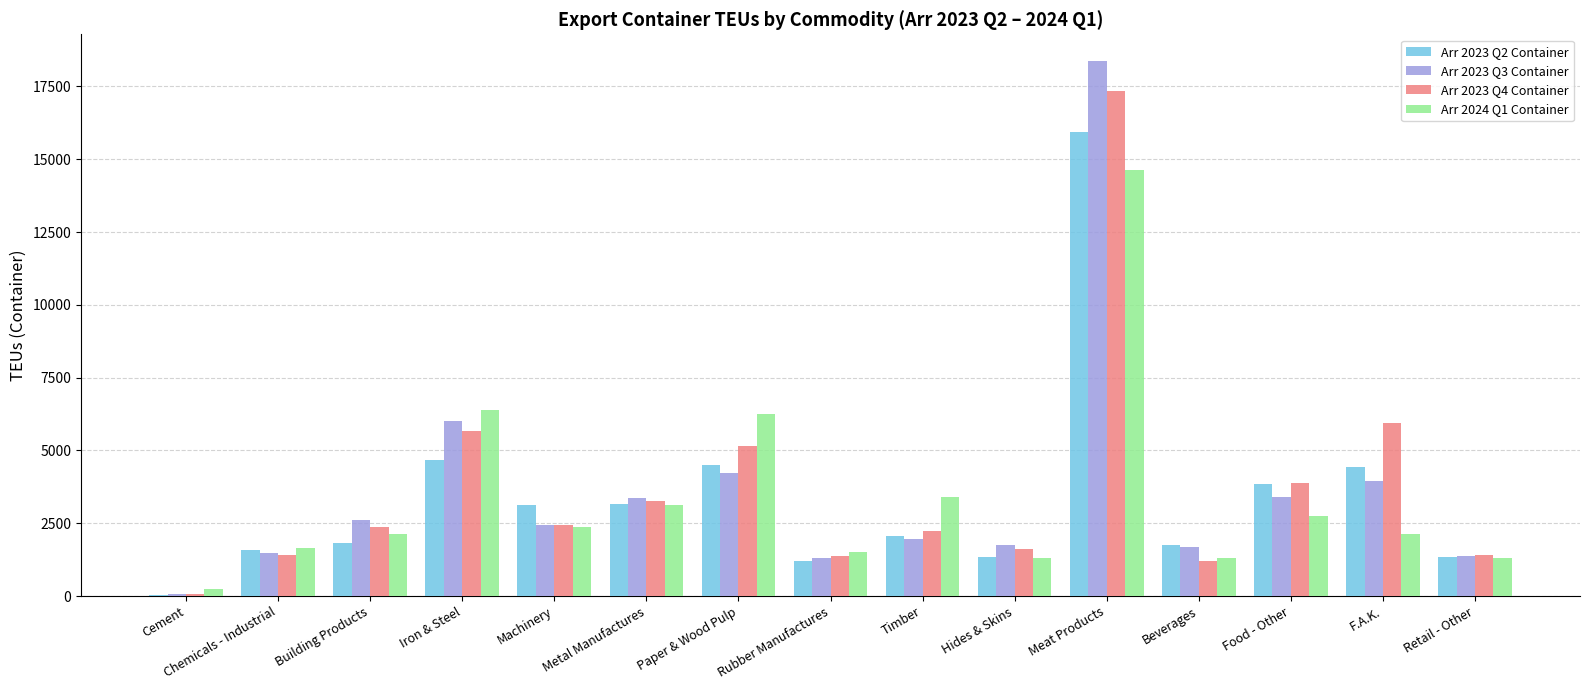

The value of Arr 2023 Q3 Container at Hides & Skins is 1738. True or false?

True